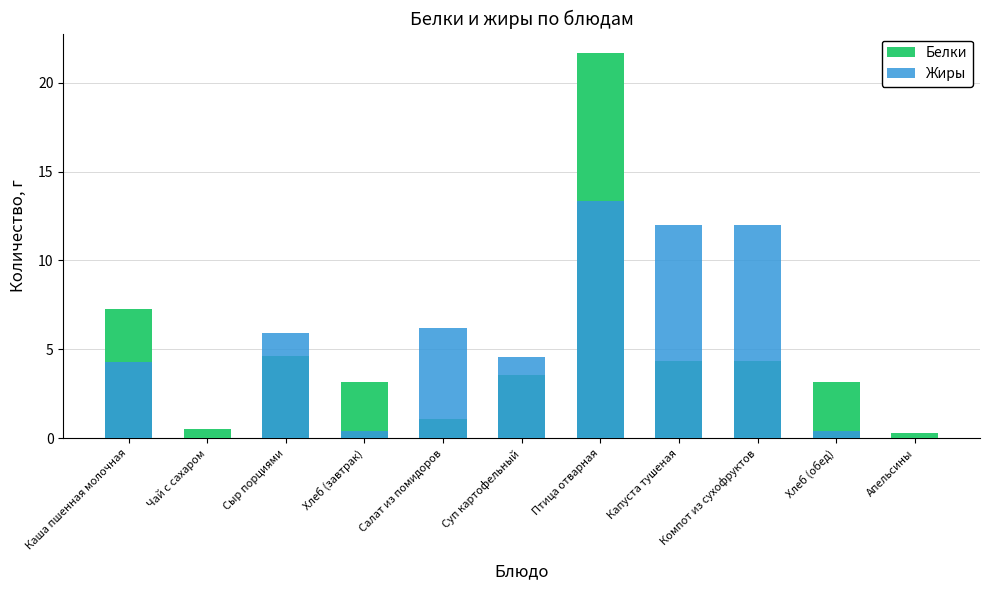

Is it true that Жиры equals 4.6 at Суп картофельный?

True